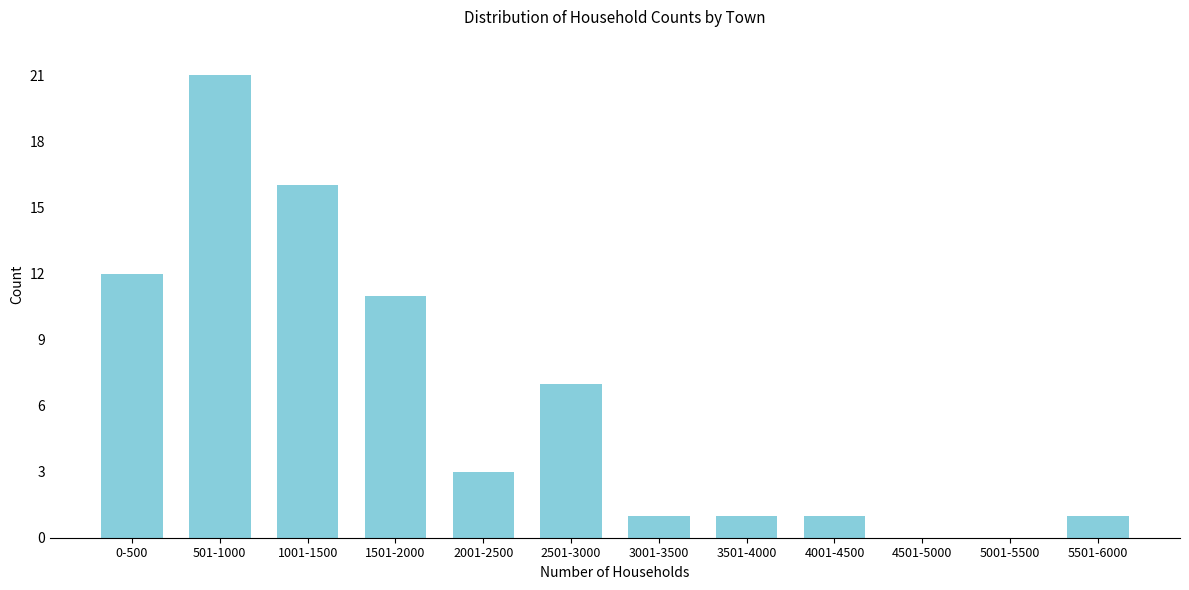

Reading left to right, list all the values displayed in this chart.

0-500=12	501-1000=21	1001-1500=16	1501-2000=11	2001-2500=3	2501-3000=7	3001-3500=1	3501-4000=1	4001-4500=1	4501-5000=0	5001-5500=0	5501-6000=1